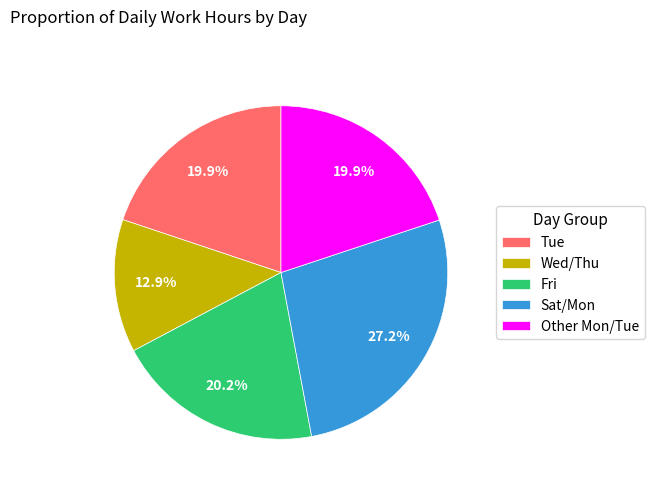

Do Tue and Sat/Mon together represent more than half of the pie?

No